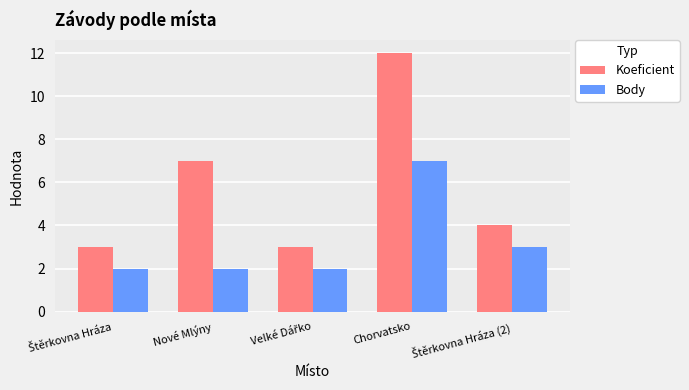

What is the lowest value of the Koeficient series?

3